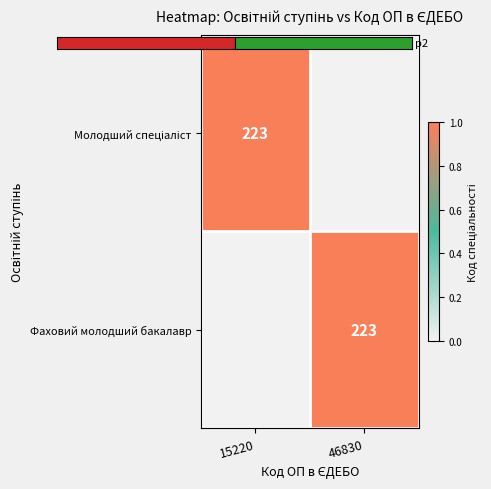

How many distinct data groups are displayed?

2